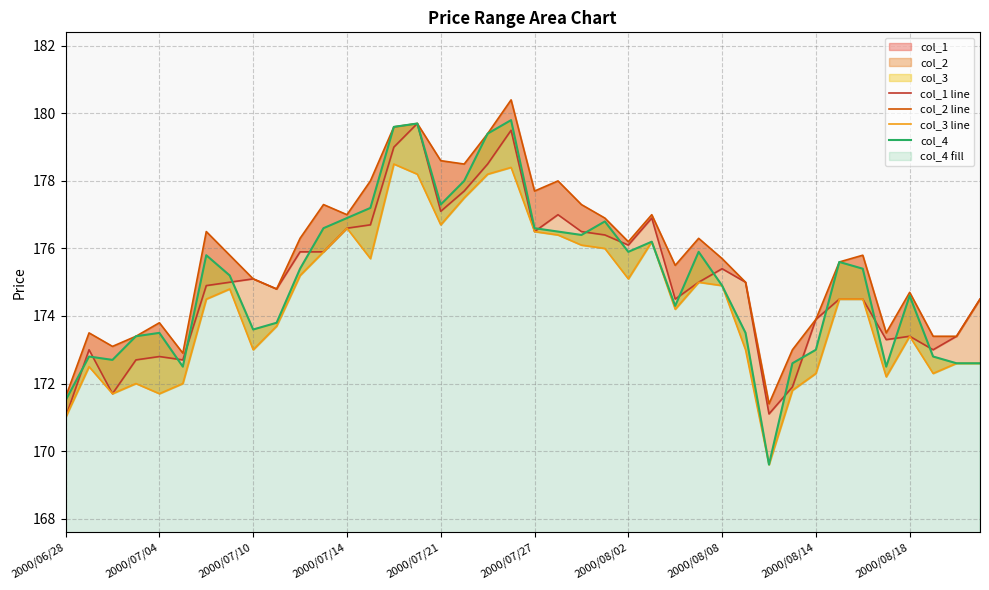

At which label is col_2 line closest to 175?

29